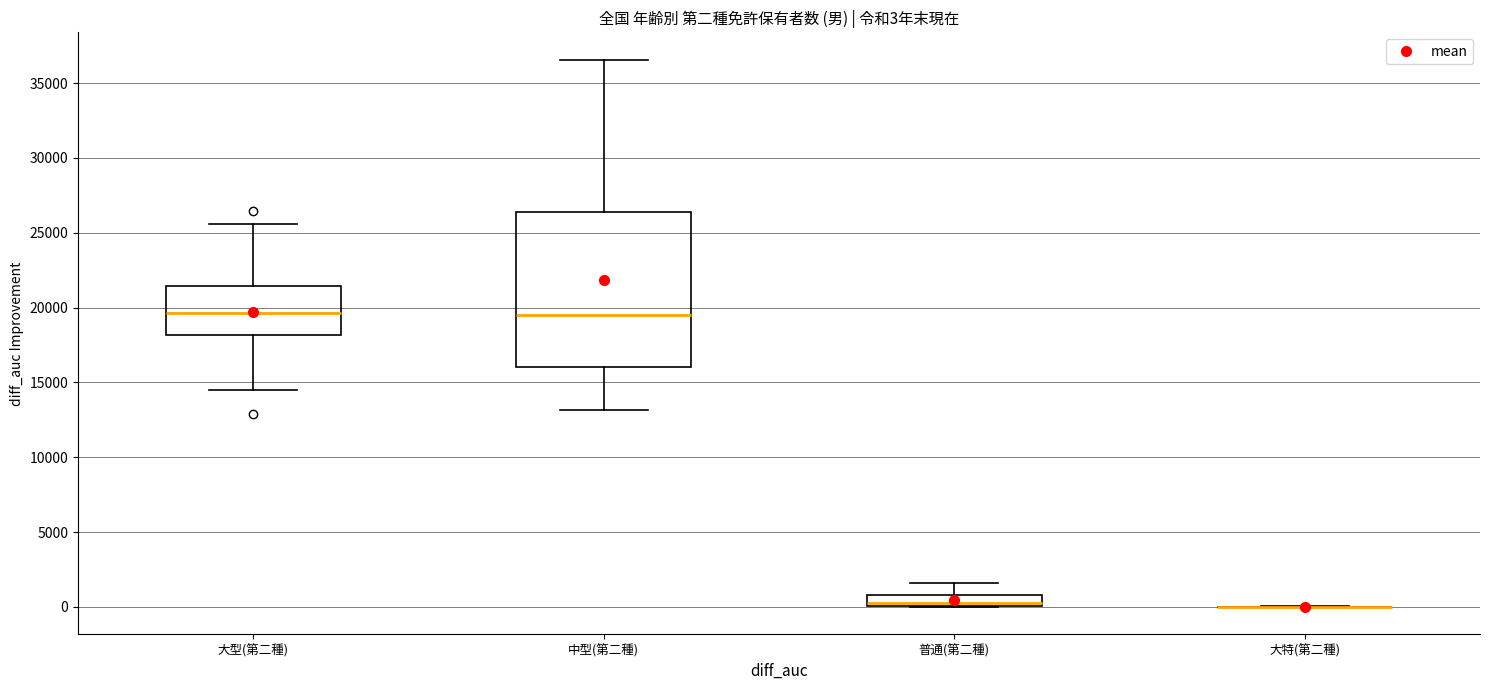

Which box is the tallest, from its lower edge to its upper edge?

中型(第二種)